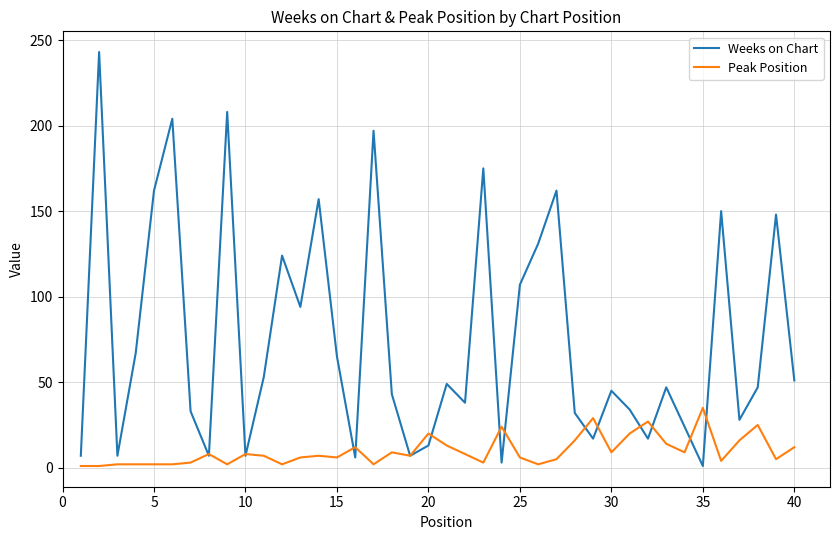

List the series in order of their overall mean, highest first.

Weeks on Chart, Peak Position